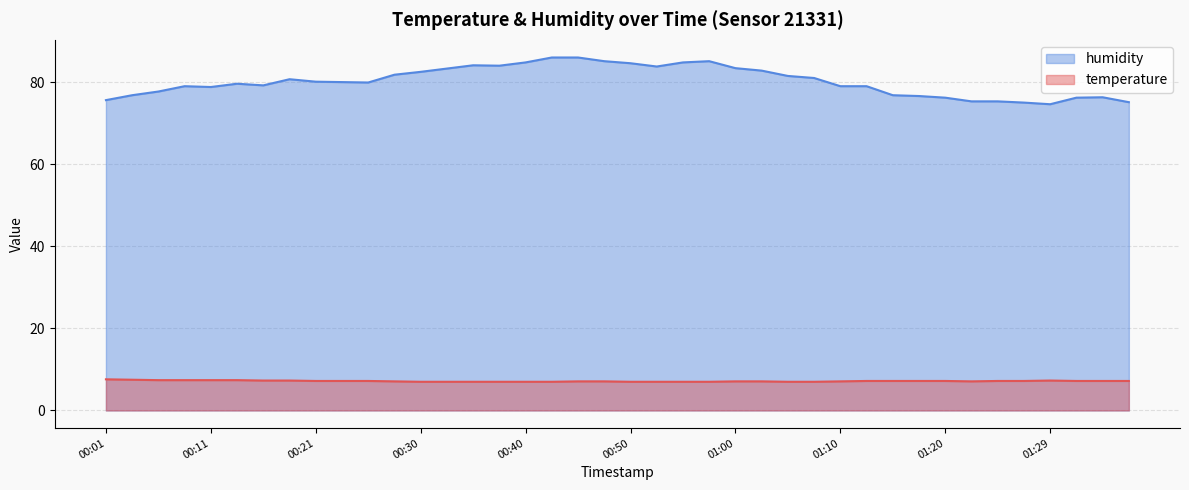

How many data points in humidity are above 80?

20